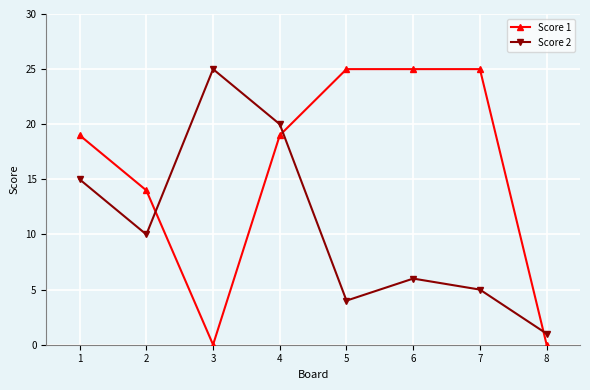

Between which two adjacent categories do Score 2 and Score 1 first intersect?

2 and 3